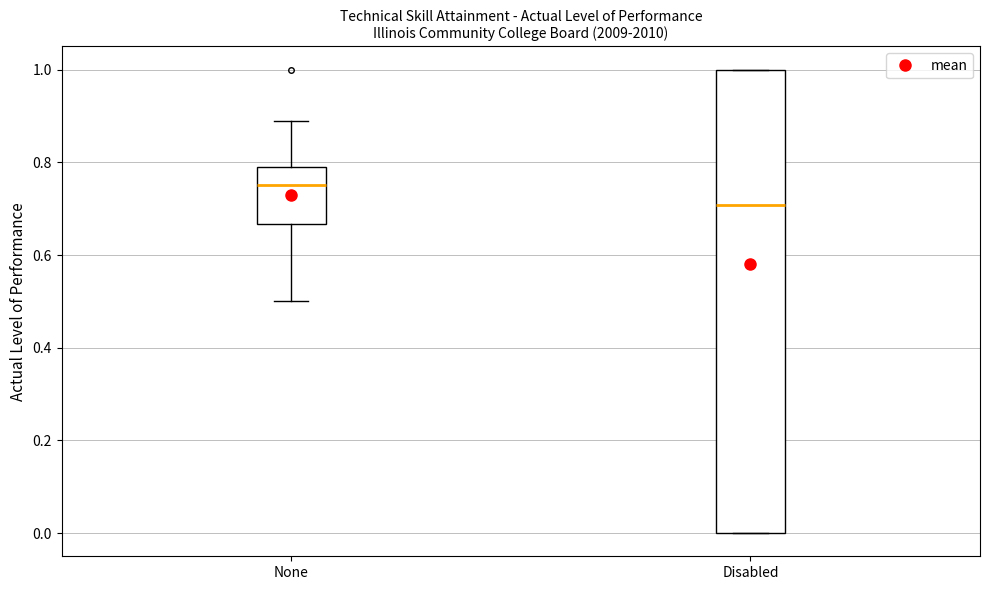

Which box is the tallest, from its lower edge to its upper edge?

Disabled